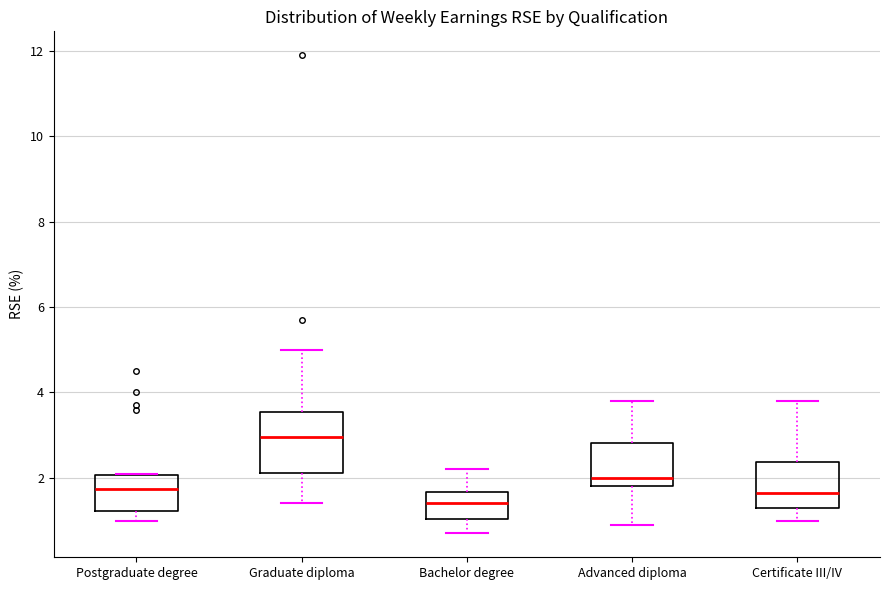

Where is the lower edge of the box for Postgraduate degree on the y-axis? The values are not printed on the chart, so give them approximately, as read against the axis.

1.2